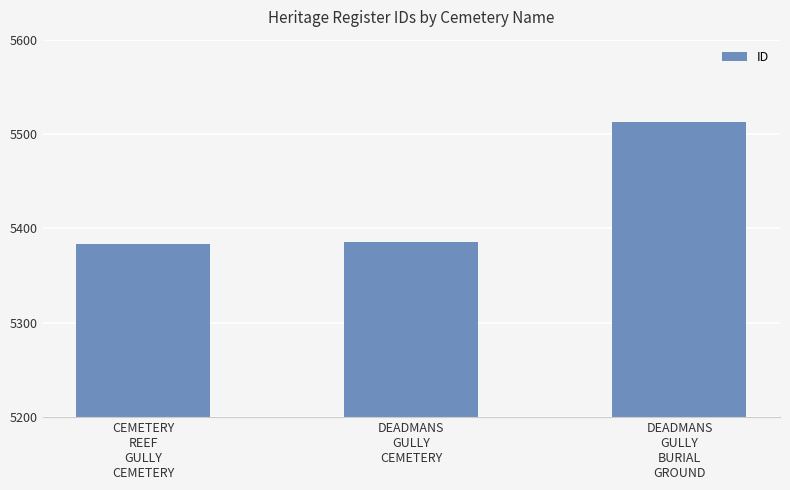

What is the value of the 3rd bar from the left?

5513